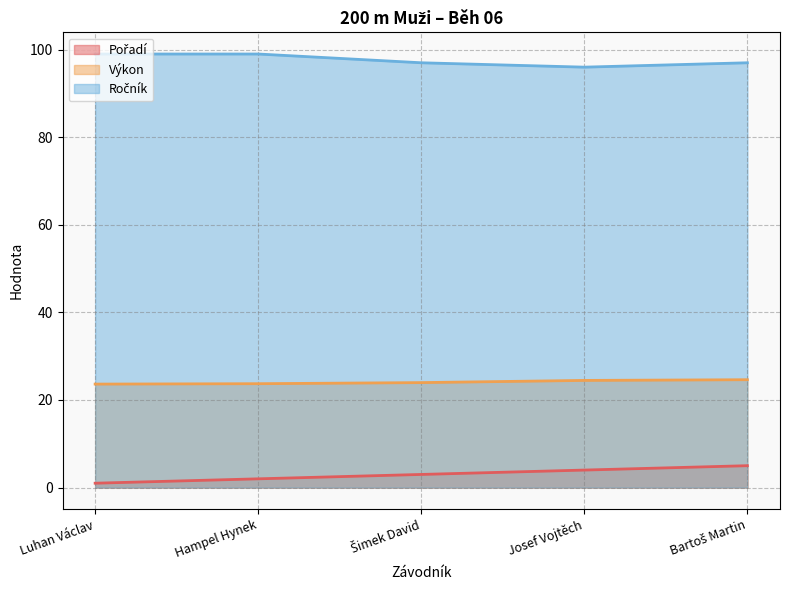

Where is Pořadí nearest to the value 3?

Šimek David